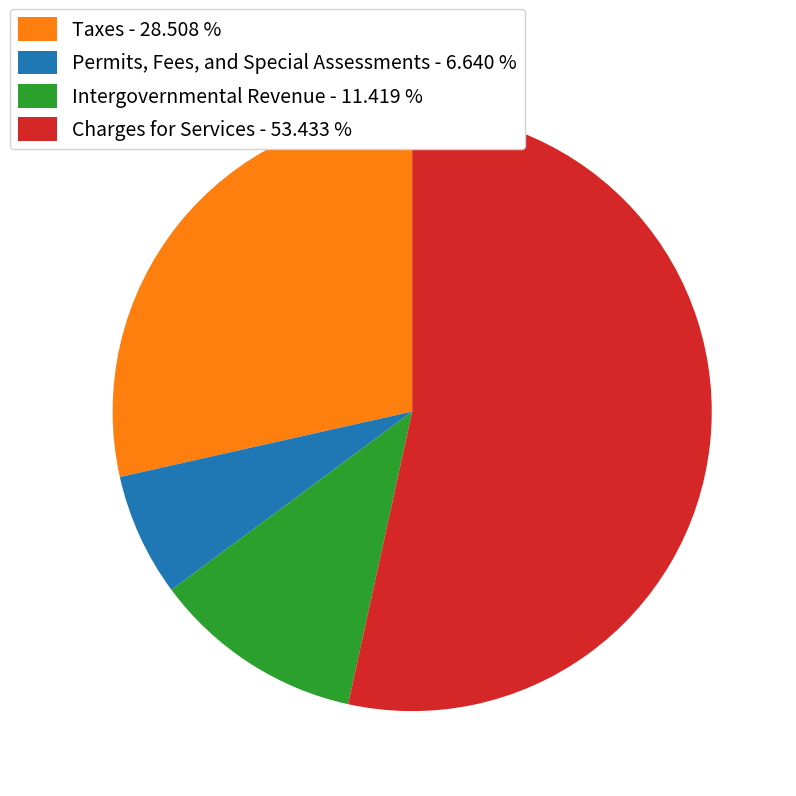

Combined, do Taxes - 28.508 % and Intergovernmental Revenue - 11.419 % account for over 50%?

No